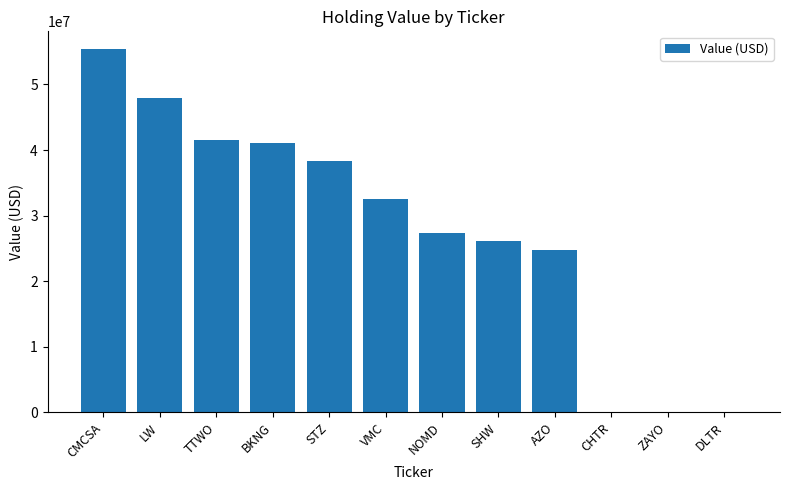

Which has a higher value, STZ or DLTR?

STZ